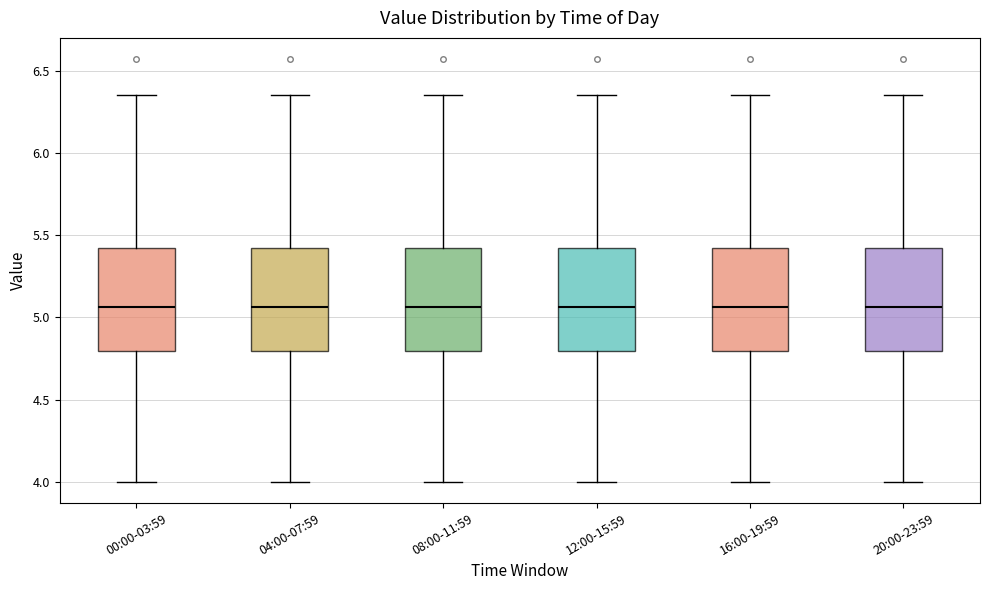

Reading left to right, transcribe this box plot: for each box, give where its median line is, the range the box spans, and where its two whiskers end, as read against the y-axis. The values are not printed on the chart, so give them approximately, as read against the axis.

00:00-03:59: median 5.05, box 4.80 to 5.40, whiskers 4.00 to 6.35
04:00-07:59: median 5.05, box 4.80 to 5.40, whiskers 4.00 to 6.35
08:00-11:59: median 5.05, box 4.80 to 5.40, whiskers 4.00 to 6.35
12:00-15:59: median 5.05, box 4.80 to 5.40, whiskers 4.00 to 6.35
16:00-19:59: median 5.05, box 4.80 to 5.40, whiskers 4.00 to 6.35
20:00-23:59: median 5.05, box 4.80 to 5.40, whiskers 4.00 to 6.35